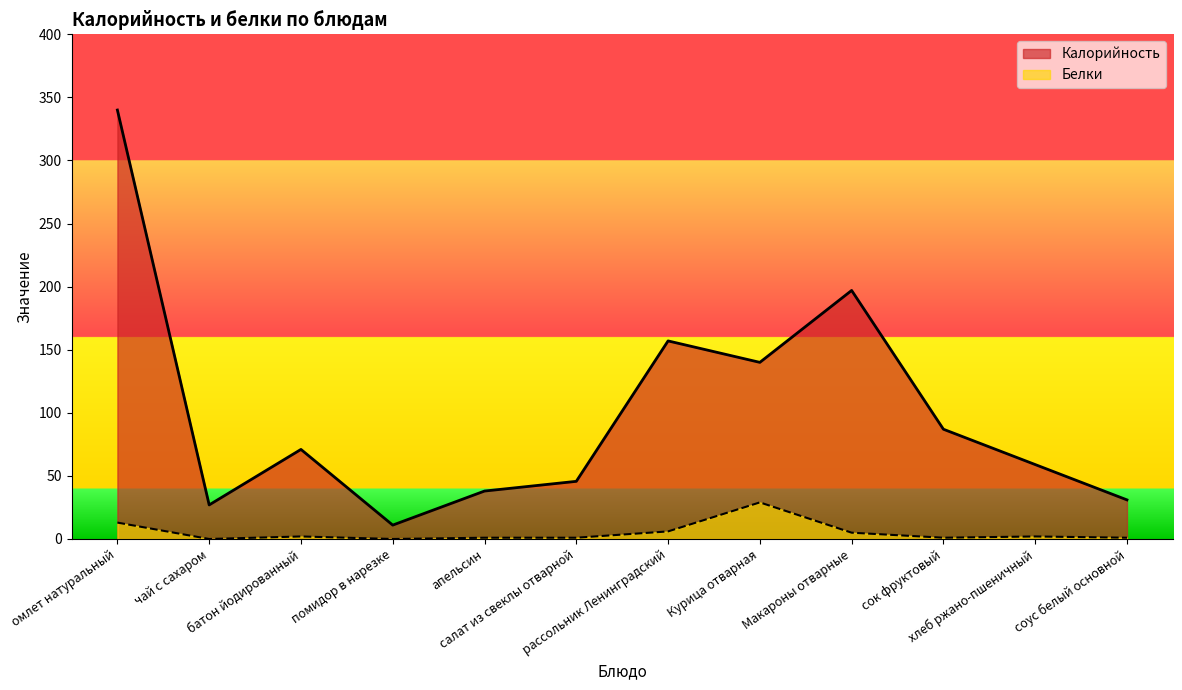

The Калорийность series shows 15.8 at соус белый основной. True or false?

False